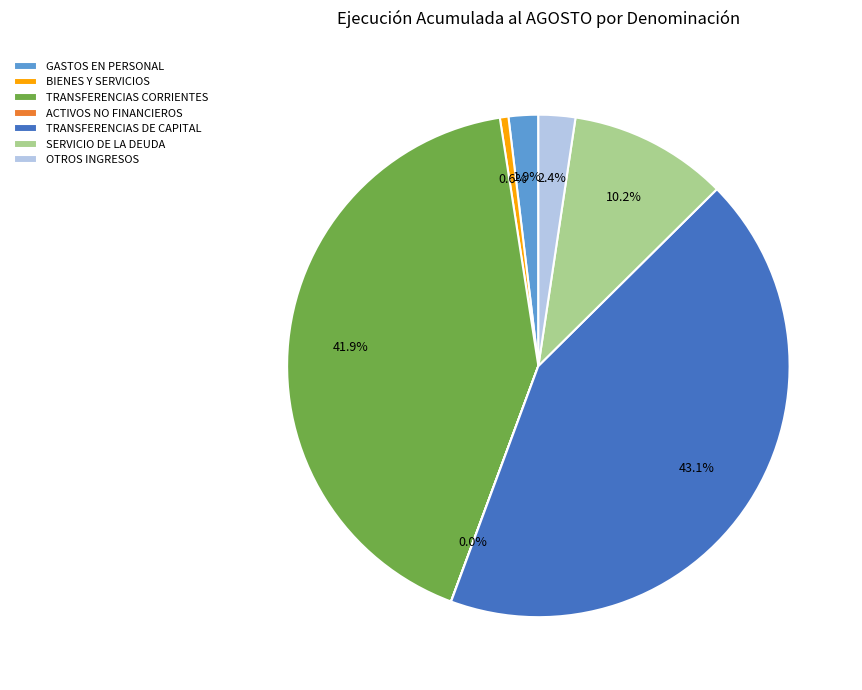

To the nearest percent, what is the difference between the largest and smallest slice percentages?

43%